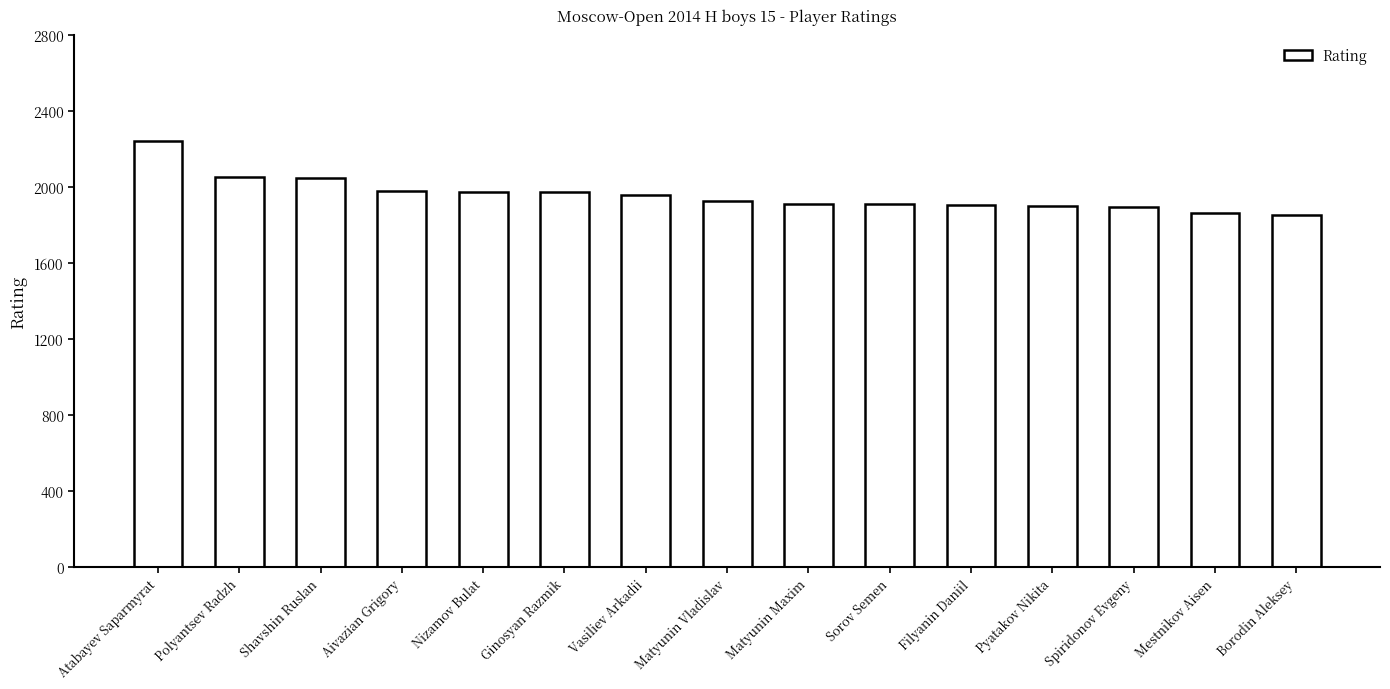

How many data points are less than 1929?

7